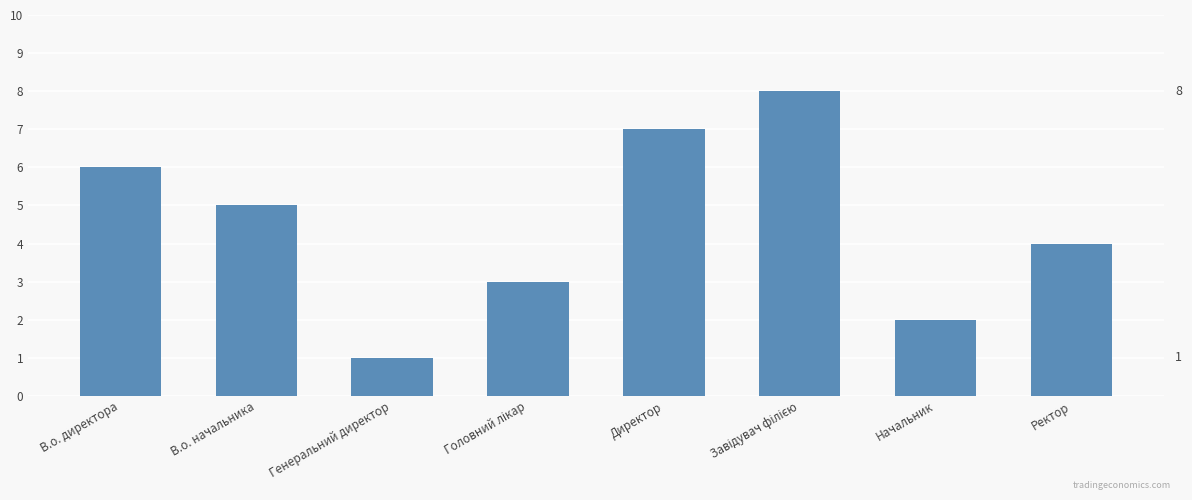

True or false: the data shows 6 at В.о. директора.

True